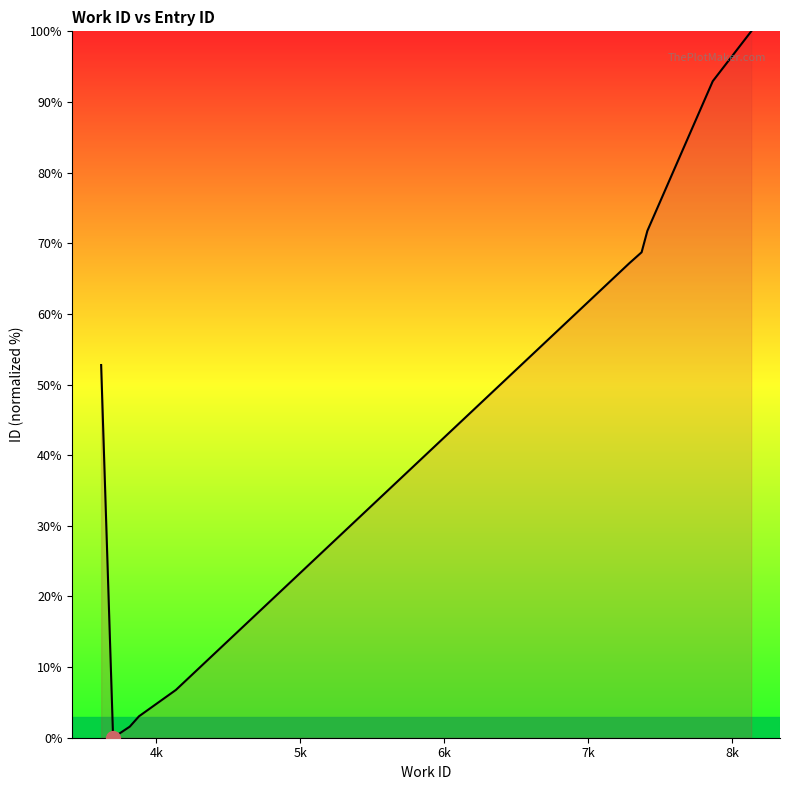

What is the greatest value displayed?

100.0